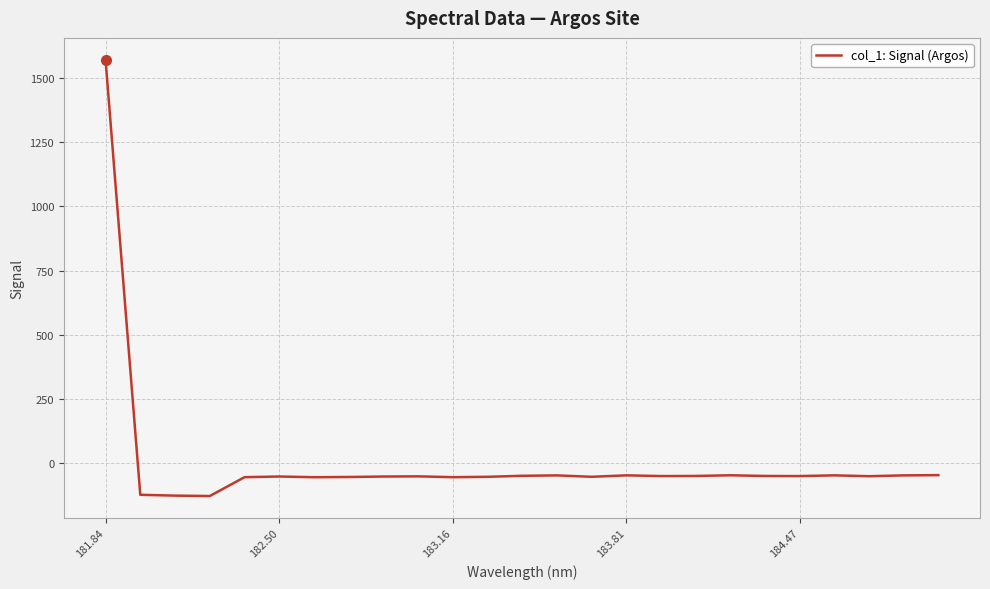

What is the greatest value displayed?

1571.9